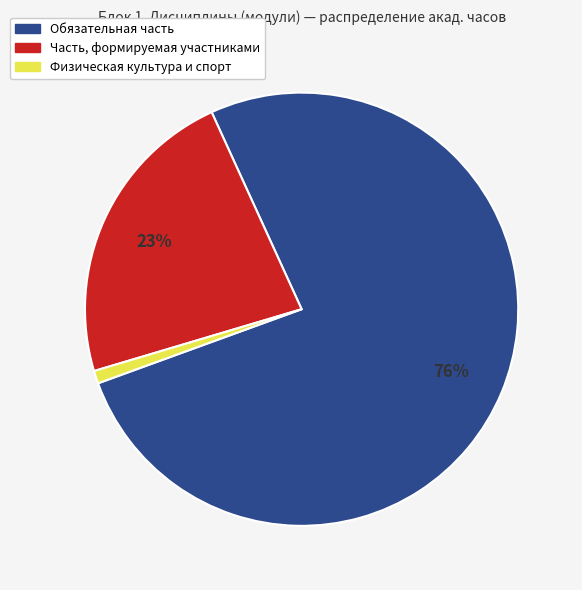

Do Обязательная часть and Часть, формируемая участниками together represent more than half of the pie?

Yes